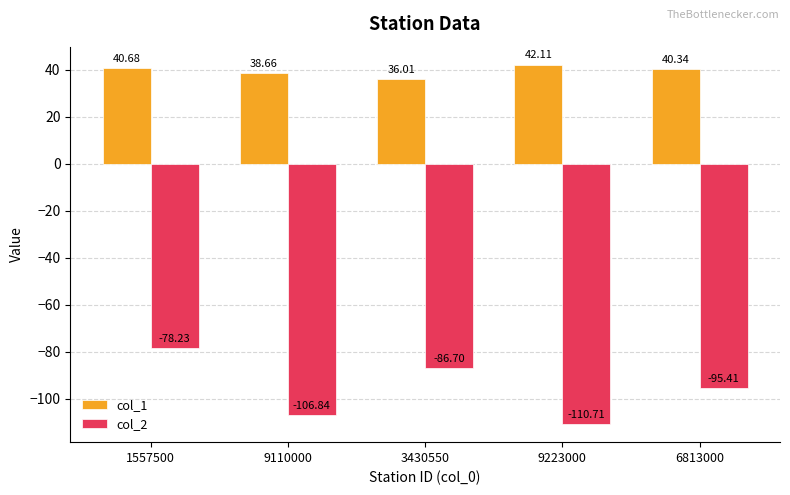

List the series in order of their peak value, lowest first.

col_2, col_1